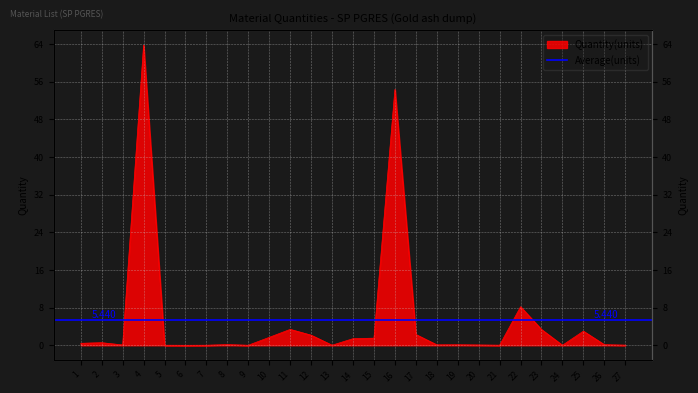

Is it true that the value at 16 is 89.1?

False